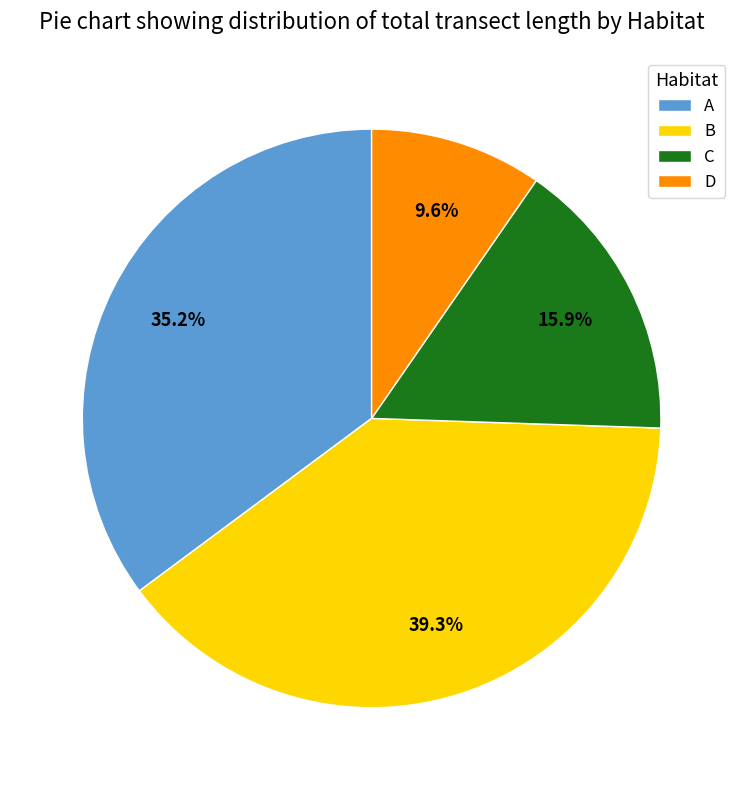

Approximately how many times larger is the value at B compared to C?

2.5